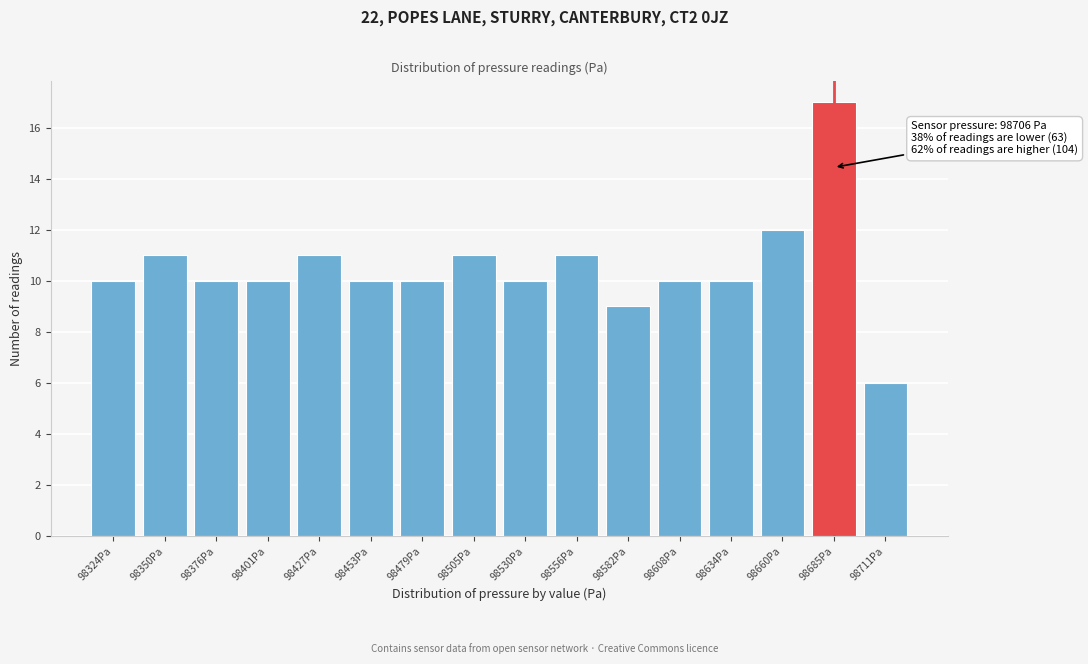

Reading left to right, what are all the values shown in this chart?

98324Pa=10	98350Pa=11	98376Pa=10	98401Pa=10	98427Pa=11	98453Pa=10	98479Pa=10	98505Pa=11	98530Pa=10	98556Pa=11	98582Pa=9	98608Pa=10	98634Pa=10	98660Pa=12	98685Pa=17	98711Pa=6